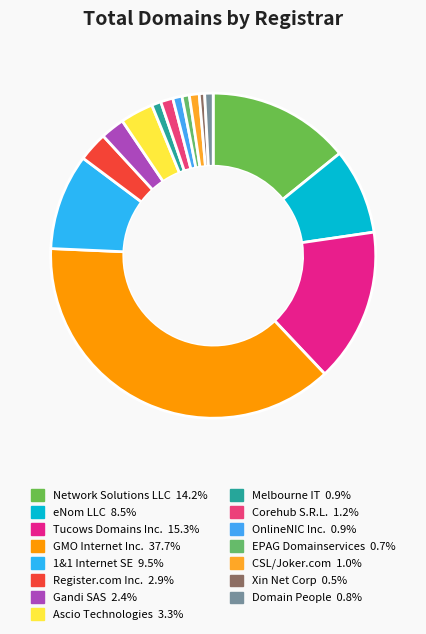

Count the number of slices in the pie.

15